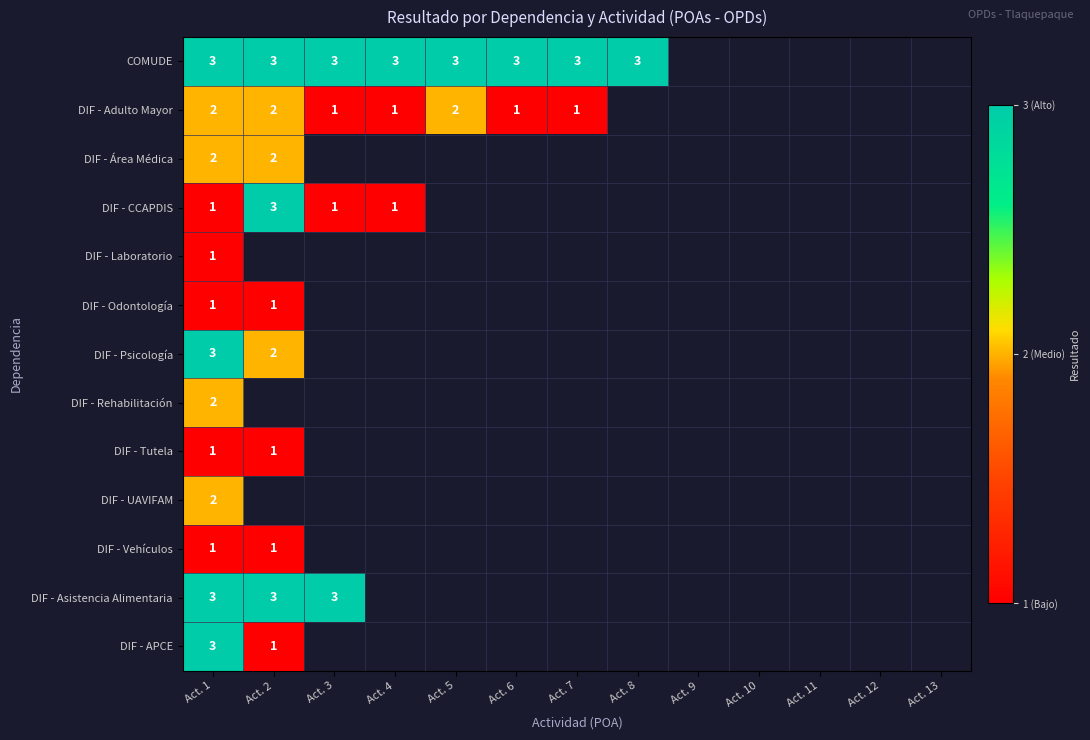

How many categories are shown in the chart?

13